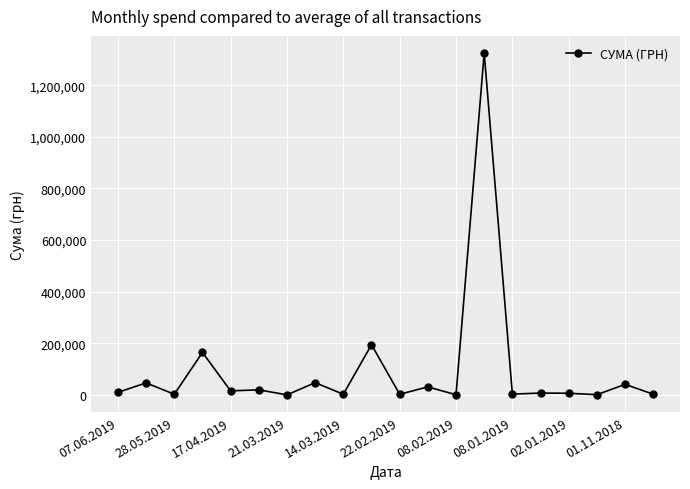

What is the minimum value shown in the chart?

648.0